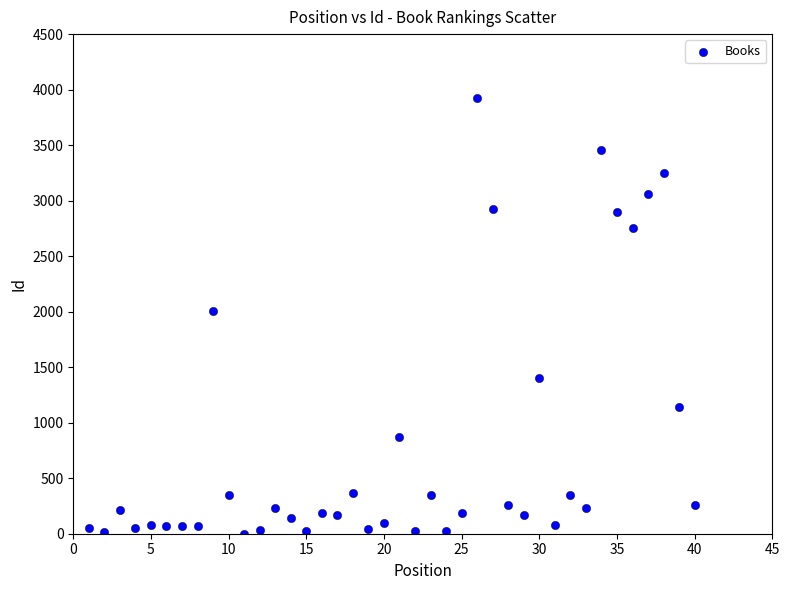

What Y value in the scatter plot is closest to 1964?

2010